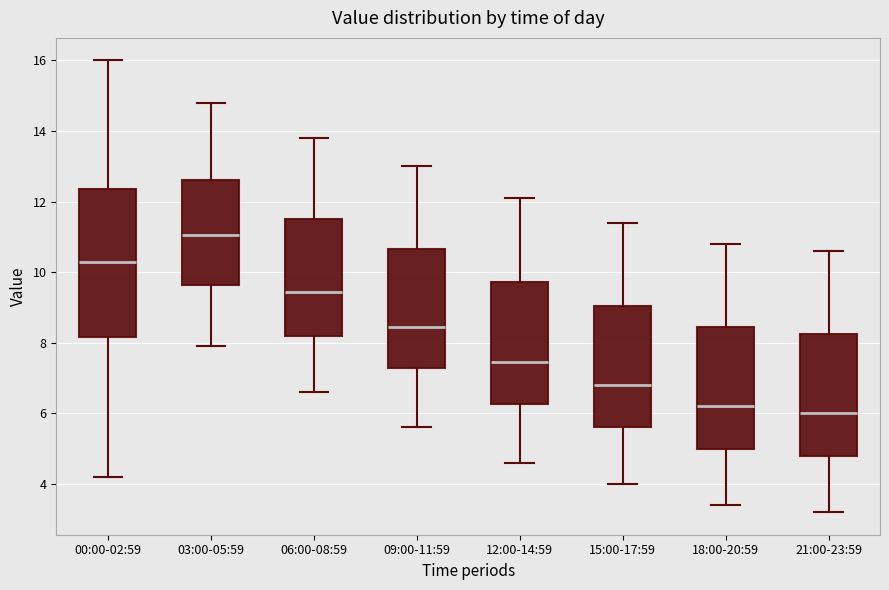

Which box has the highest median line?

03:00-05:59